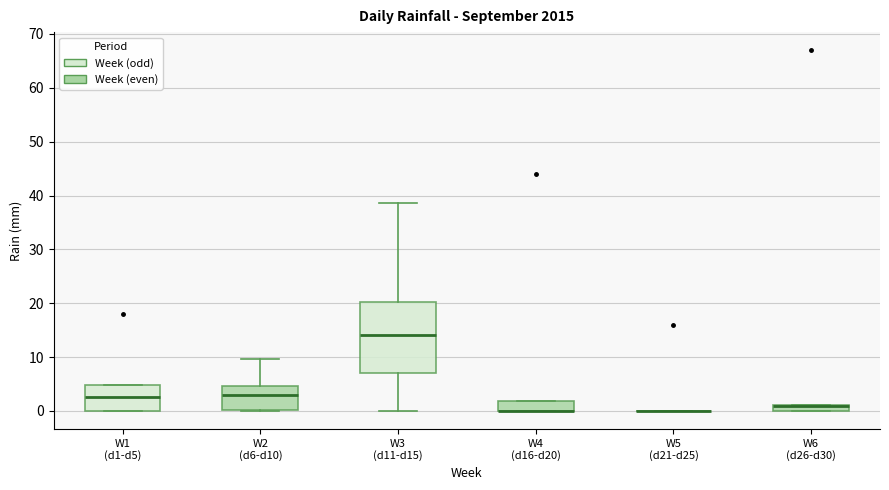

Which box is the tallest, from its lower edge to its upper edge?

W3 (d11-d15)